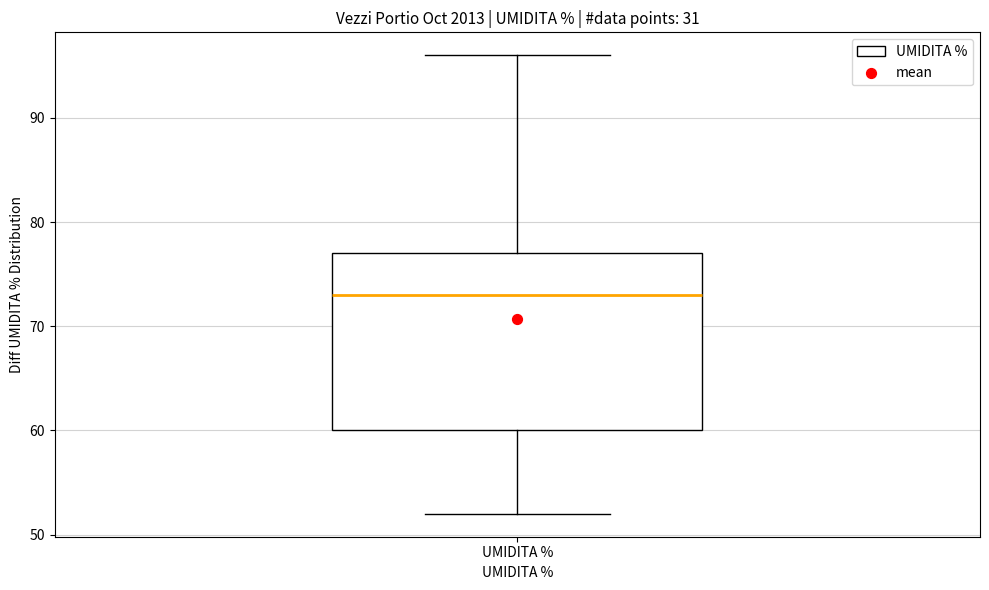

Read this box plot against the y-axis: the position of the median line, the range covered by the box, and the ends of both whiskers. The values are not printed on the chart, so give them approximately, as read against the axis.

median 73, box 60 to 77, whiskers 52 to 96